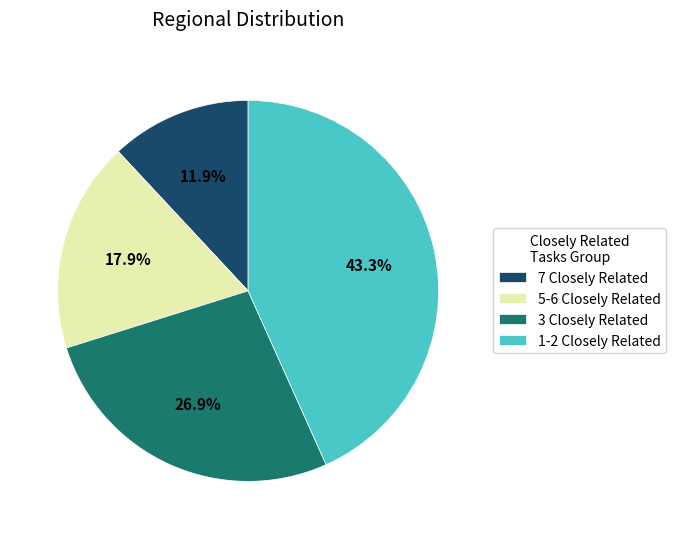

Is there any slice that represents more than half of the pie?

No